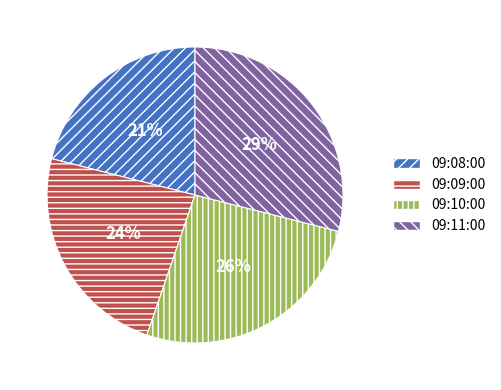

The 09:10:00 slice represents 26% of the pie. True or false?

True